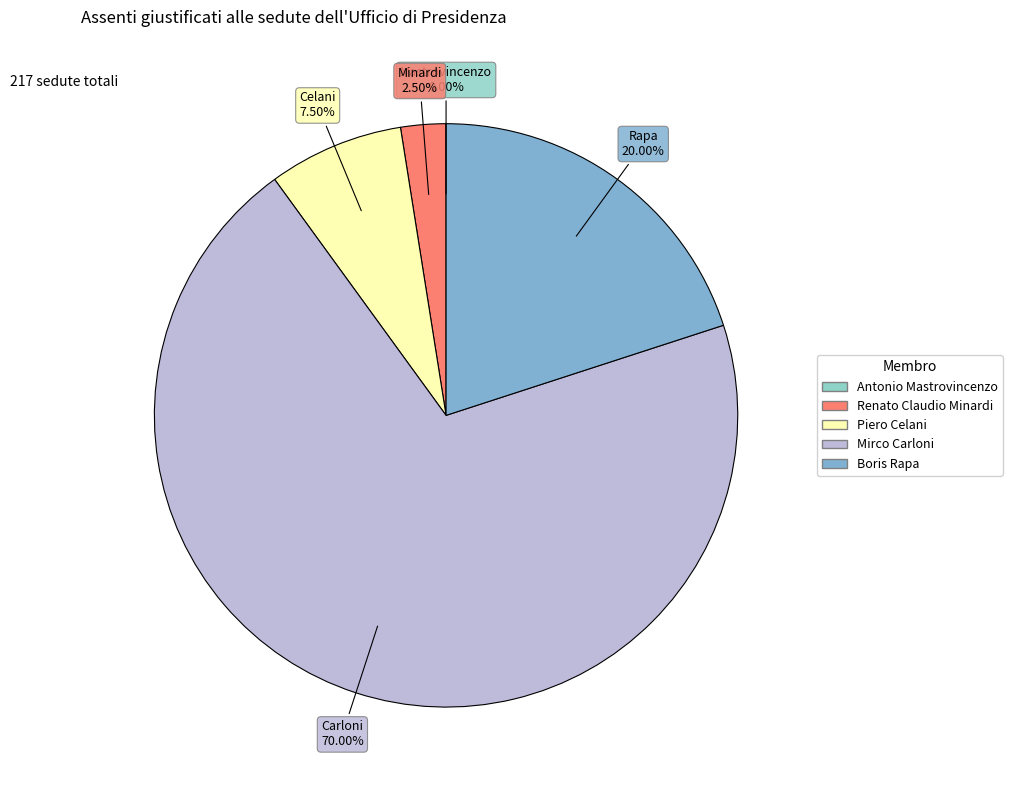

What is the ratio of the value at Mirco Carloni to the value at Boris Rapa?

3.5